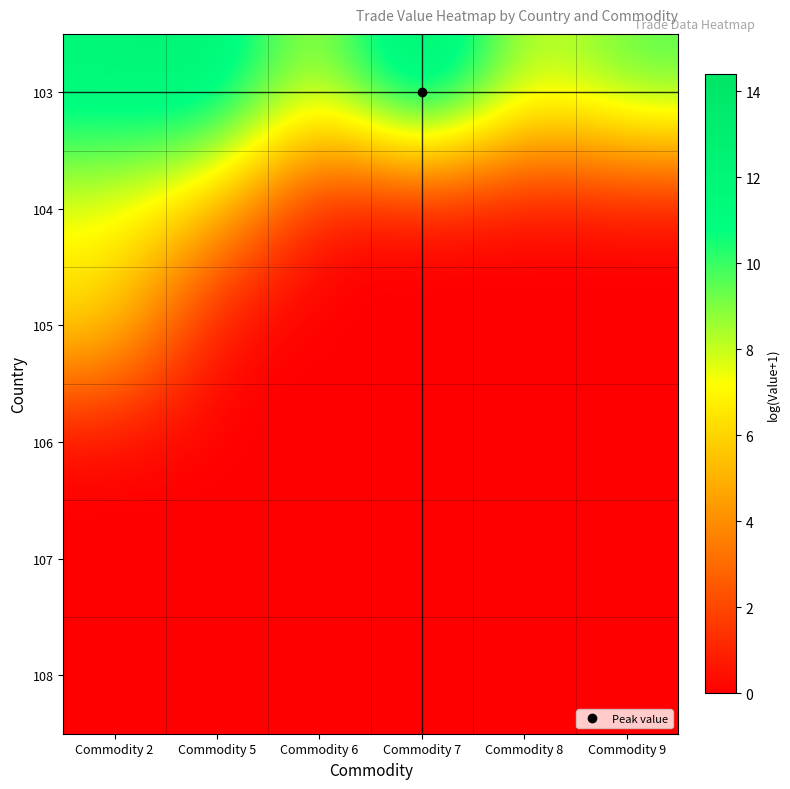

At which category is the sum across all series the highest?

Commodity 2